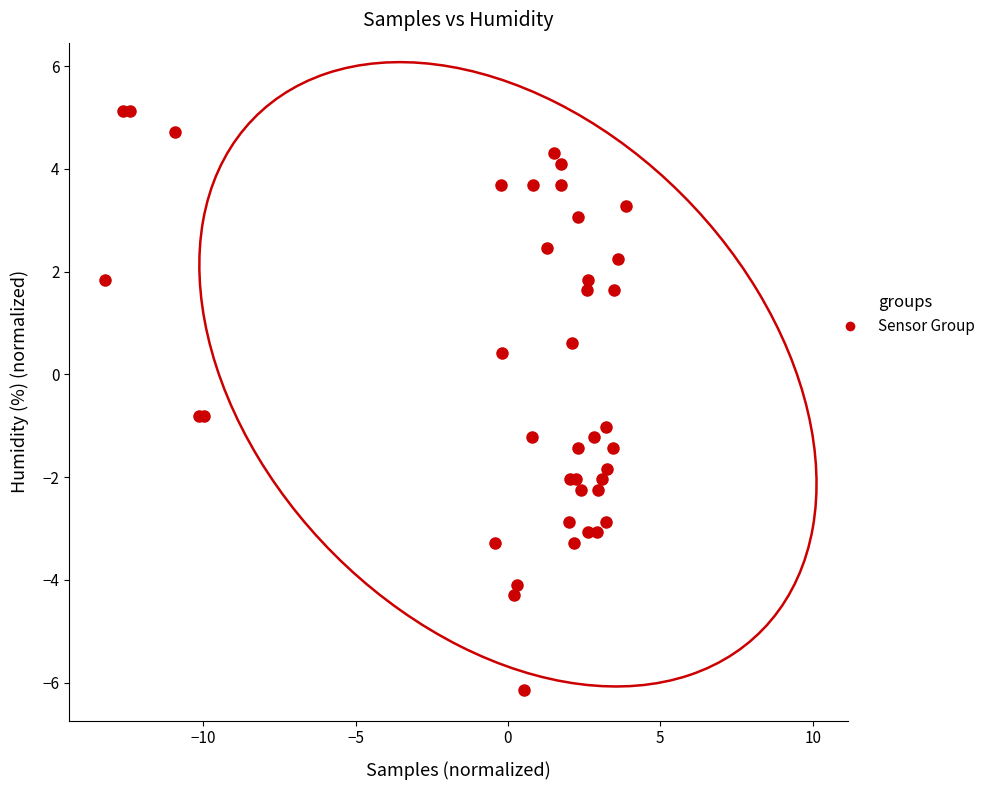

What Y value in the scatter plot is closest to 0?

0.4